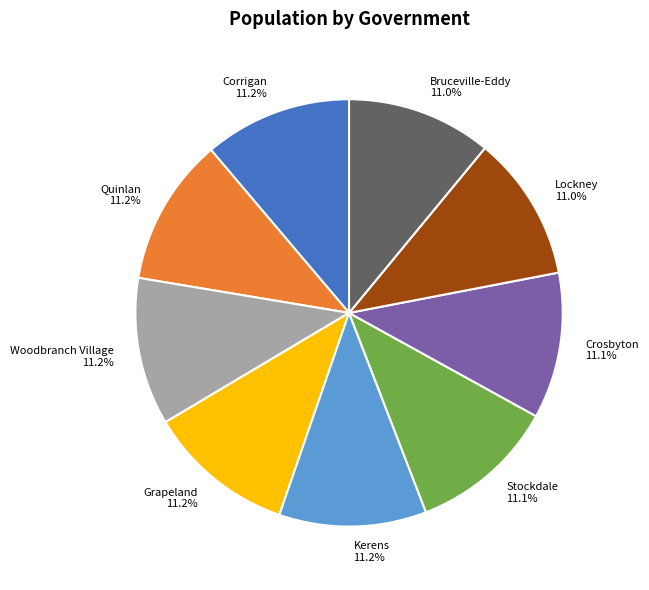

What is the total percentage of Woodbranch Village and Corrigan?

22.4%